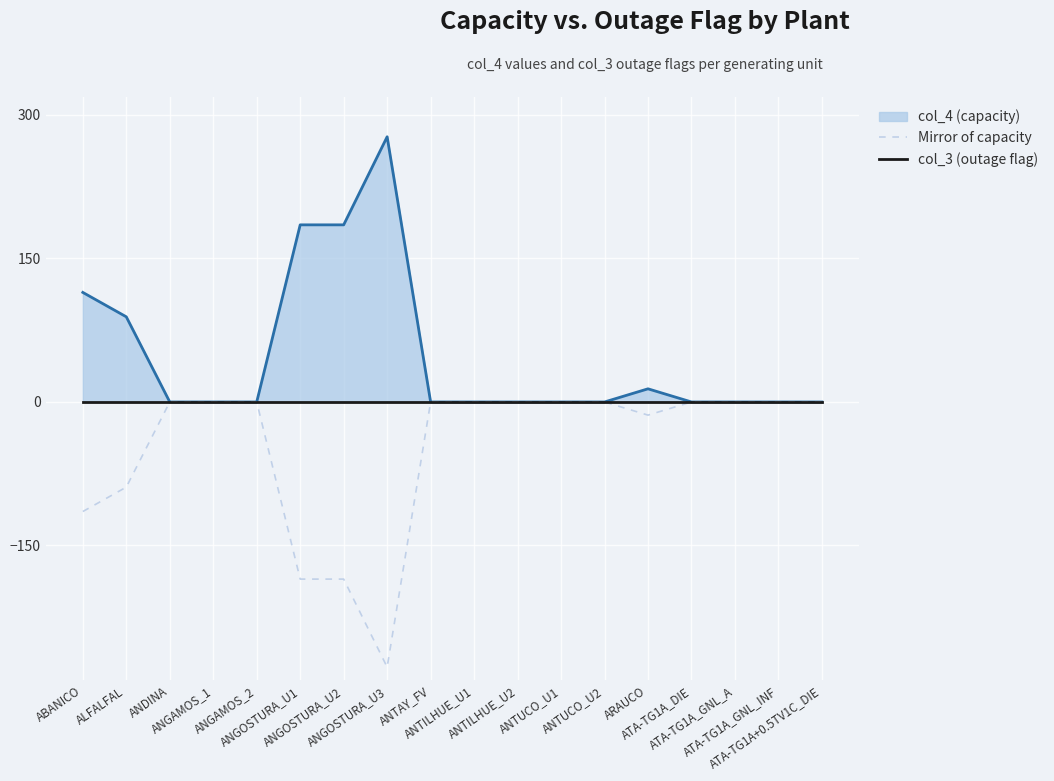

What is the minimum value for Mirror of capacity?

-277.2